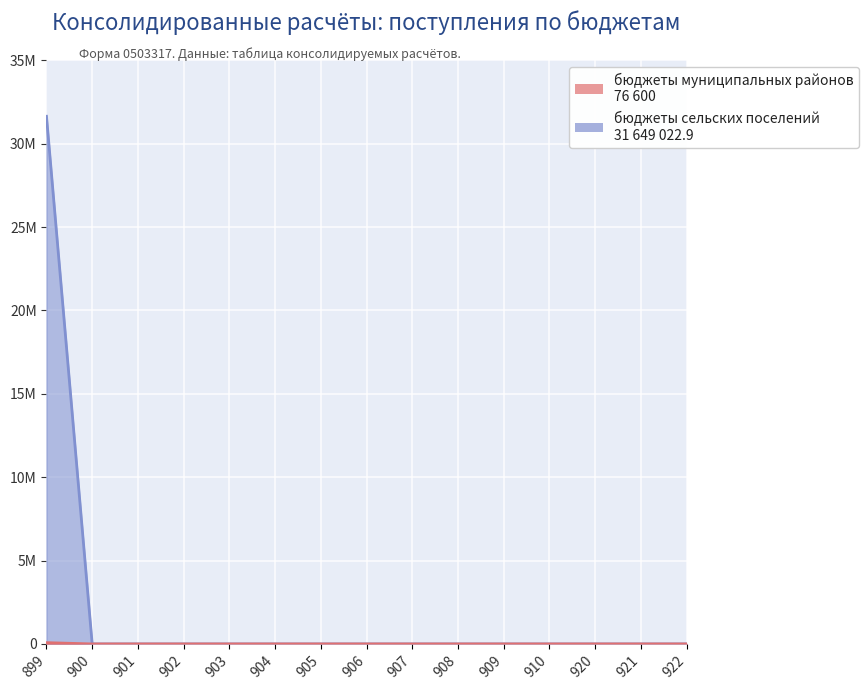

True or false: бюджеты сельских поселений and бюджеты муниципальных районов cross at least once.

False